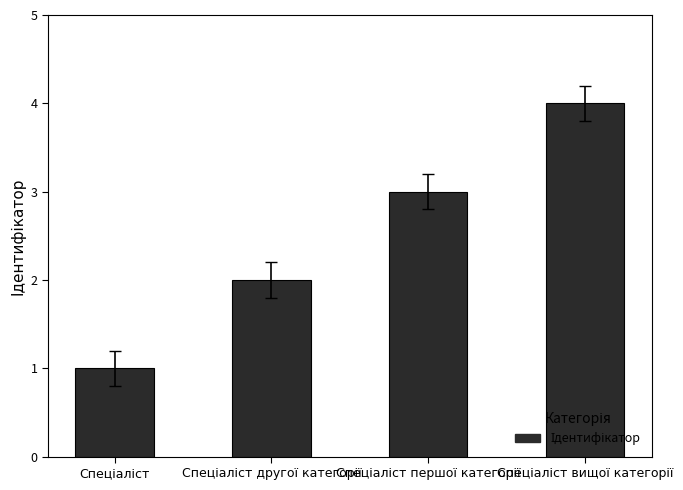

What is the maximum value shown in the chart?

4